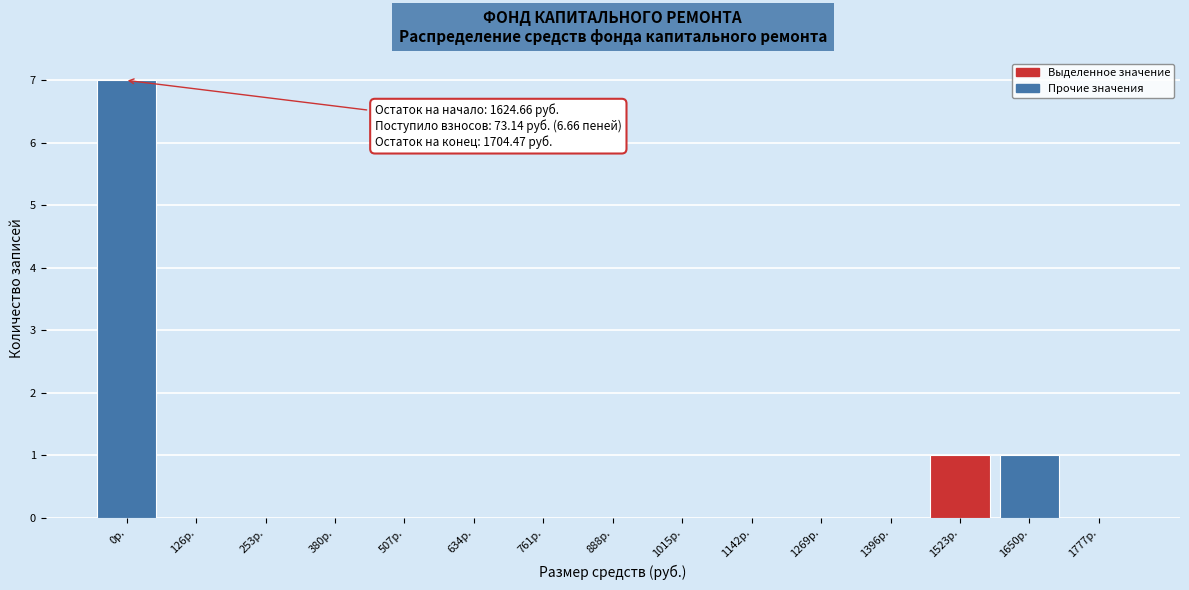

Reading left to right, extract all data points from this chart.

0р.=7	126р.=0	253р.=0	380р.=0	507р.=0	634р.=0	761р.=0	888р.=0	1015р.=0	1142р.=0	1269р.=0	1396р.=0	1523р.=1	1650р.=1	1777р.=0